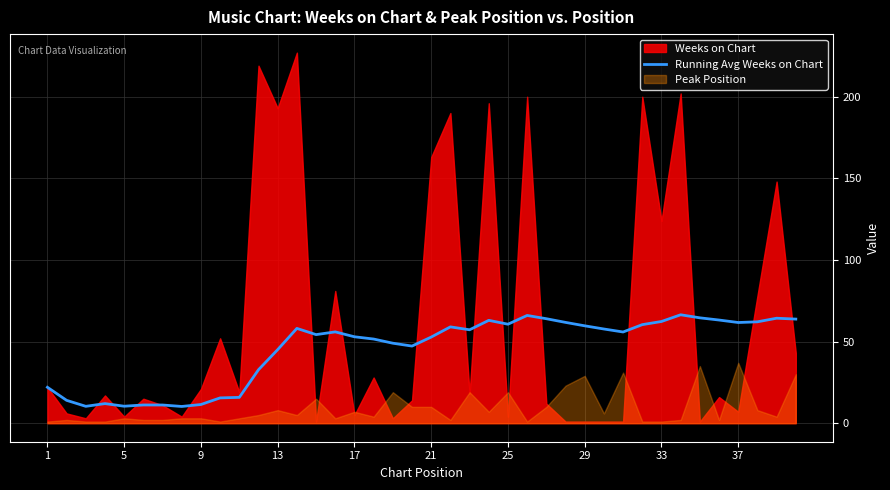

What is the maximum value for Running Avg Weeks on Chart?

66.4